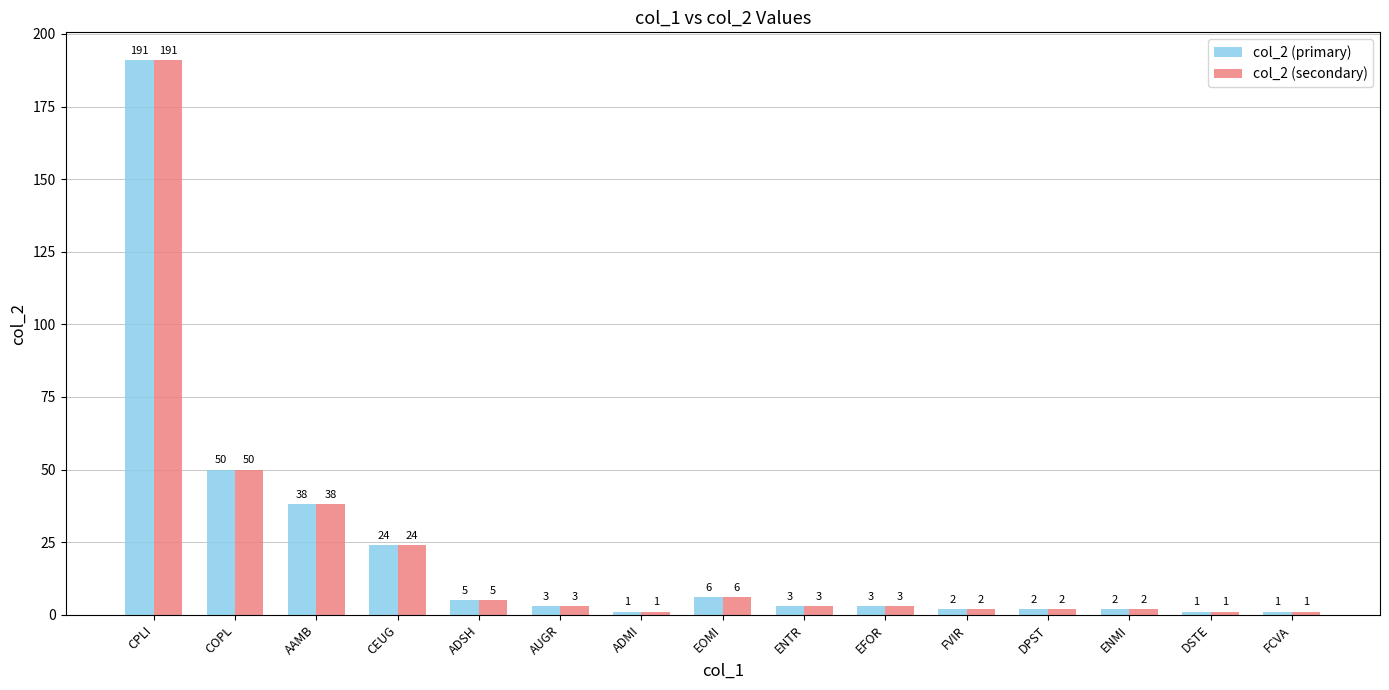

Is it true that col_2 (primary) equals 2 at DPST?

True